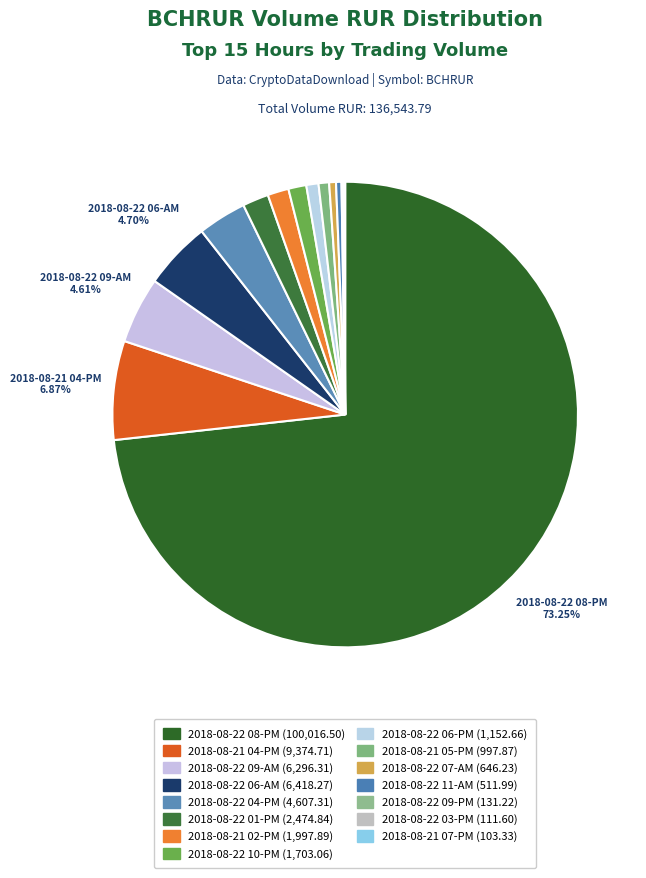

Which slice is the smallest?

2018-08-21 07-PM